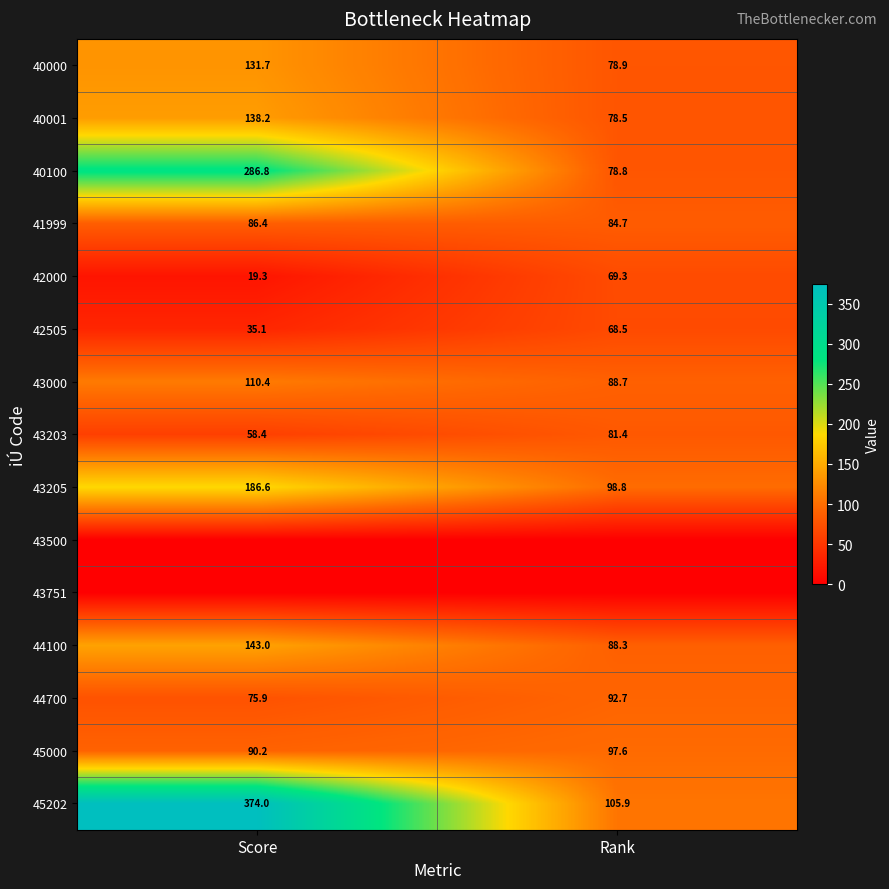

Rank the categories by 42505 value from highest to lowest.

Rank, Score